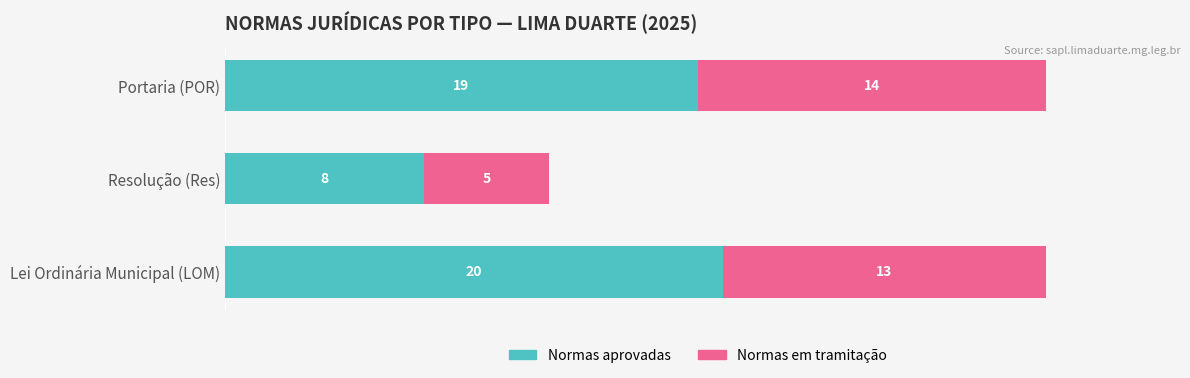

List the labels in order of Normas aprovadas value, largest first.

Lei Ordinária Municipal (LOM), Portaria (POR), Resolução (Res)